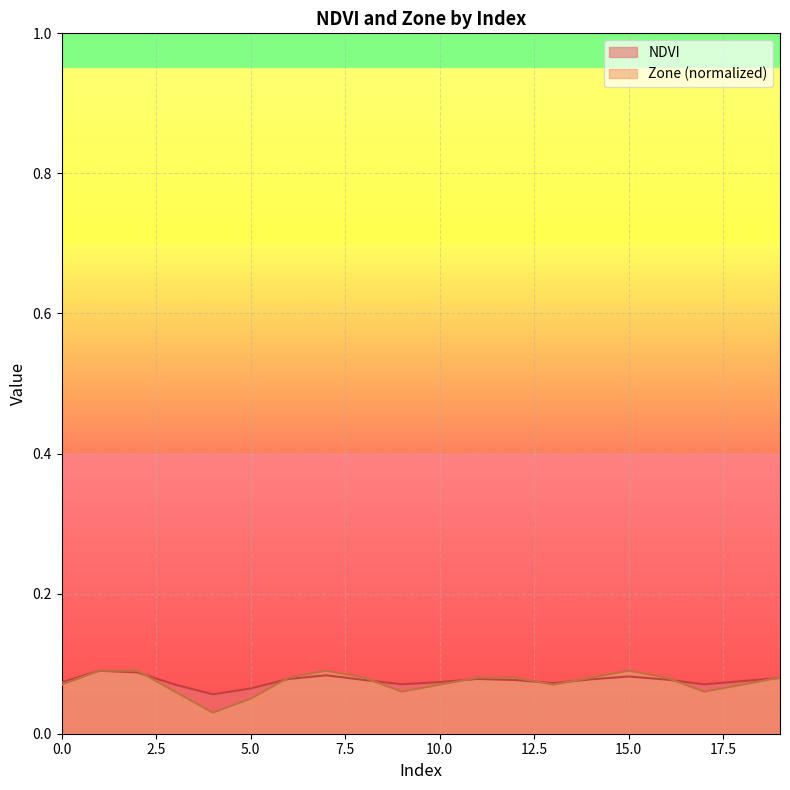

How many Zone values are between 0 and 1?

20